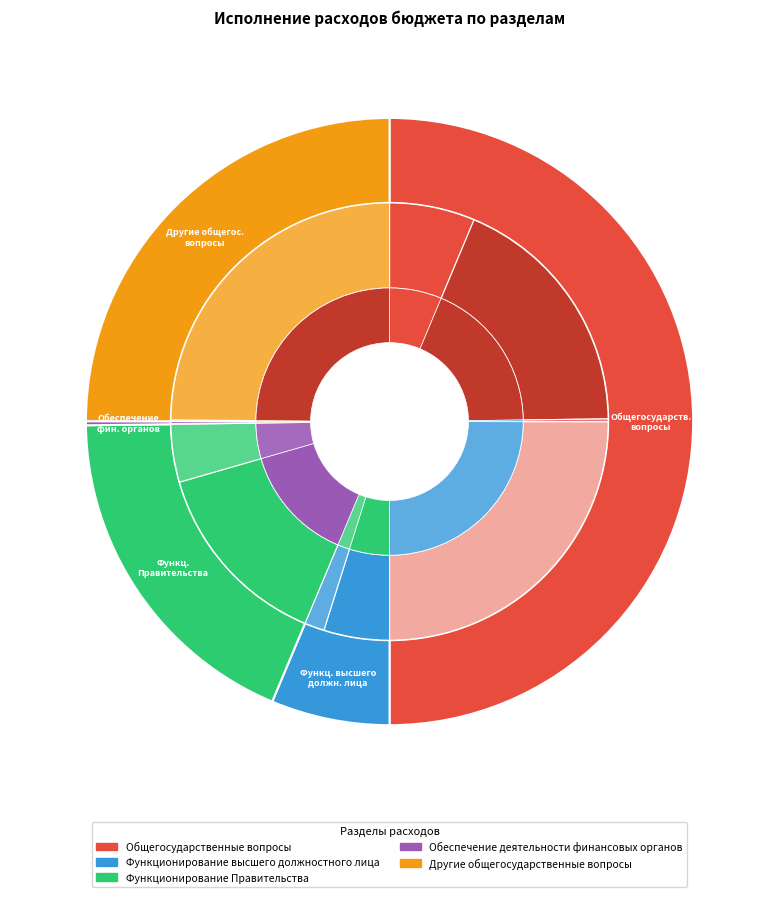

Which has a higher value, Другие общегосударственные вопросы or Функционирование Правительства?

Другие общегосударственные вопросы